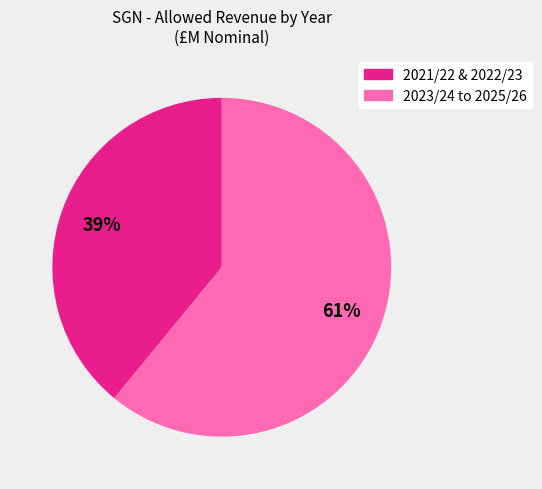

To the nearest percent, what is the average slice percentage?

50%